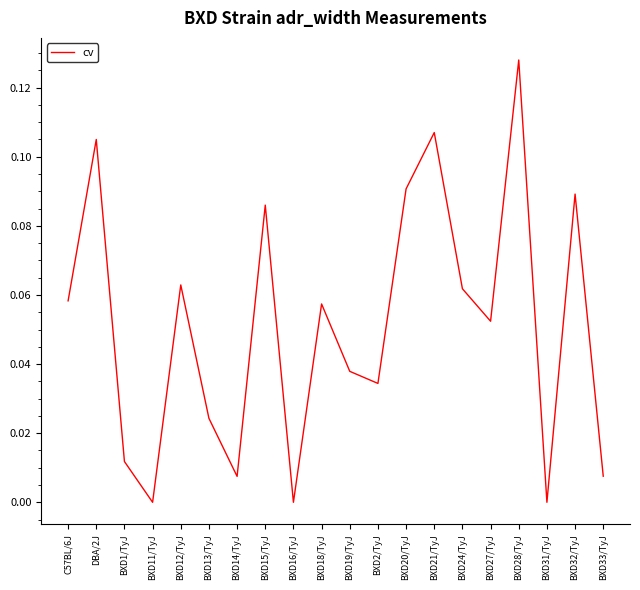

How many lines are shown in the chart?

1